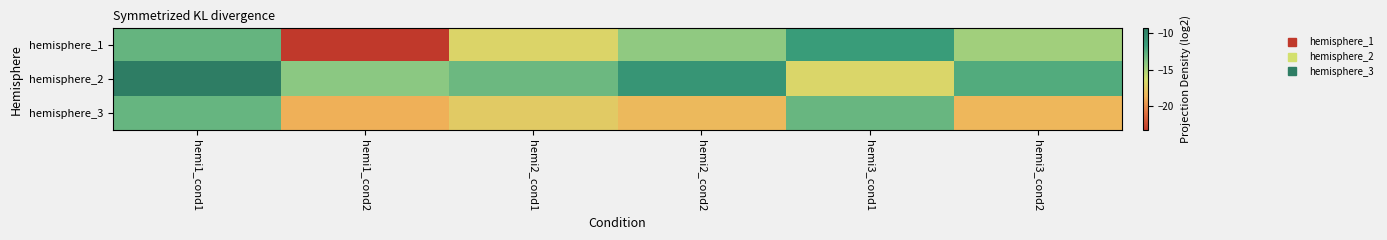

What is the maximum value shown in the chart?

-9.3